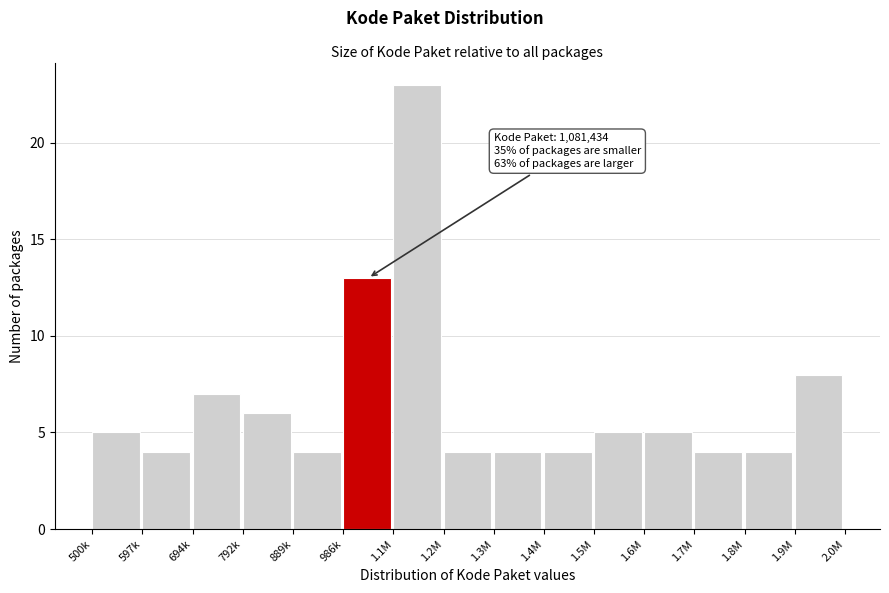

Reading left to right, list all the values displayed in this chart.

500k=5	597k=4	694k=7	792k=6	889k=4	986k=13	1.1M=23	1.2M=4	1.3M=4	1.4M=4	1.5M=5	1.6M=5	1.7M=4	1.8M=4	1.9M=8